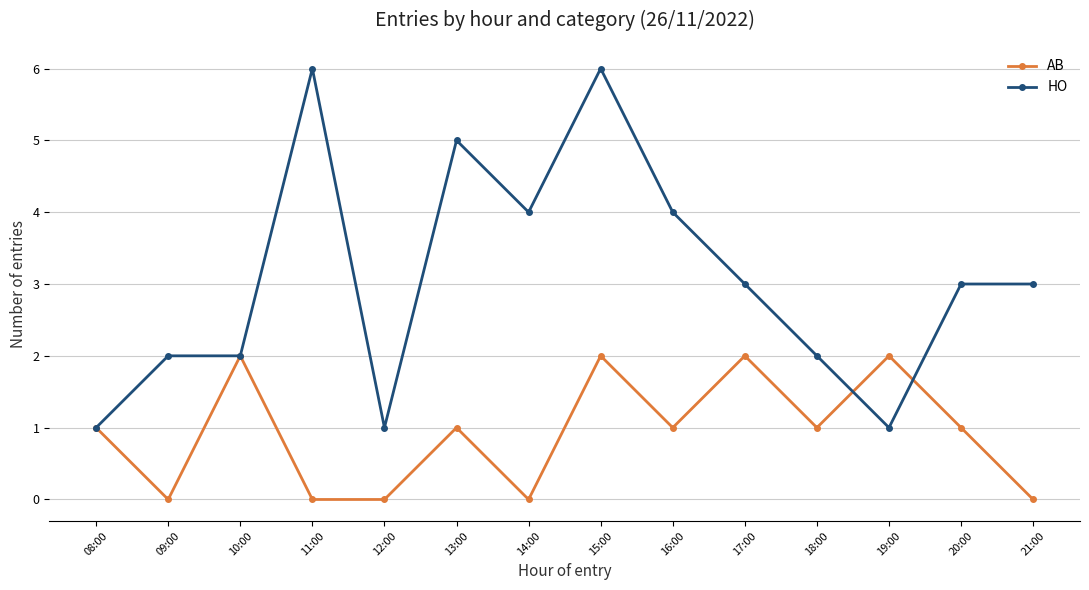

What is the difference between the maximum and minimum values in the AB series?

2